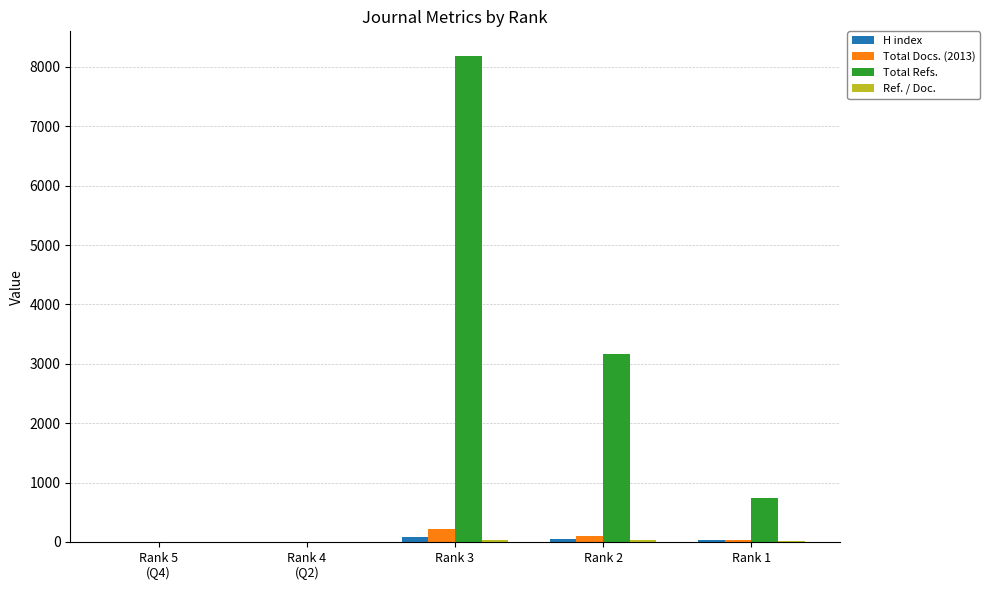

Is the value of Total Docs. (2013) at Rank 2 greater than the value of Total Refs. at Rank 1?

No